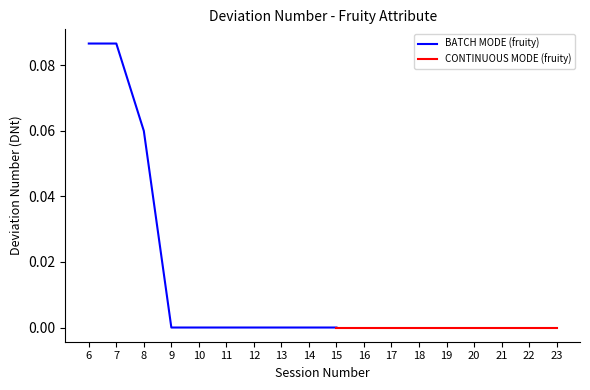

The value of BATCH MODE (fruity) at 15 is 0.0. True or false?

True